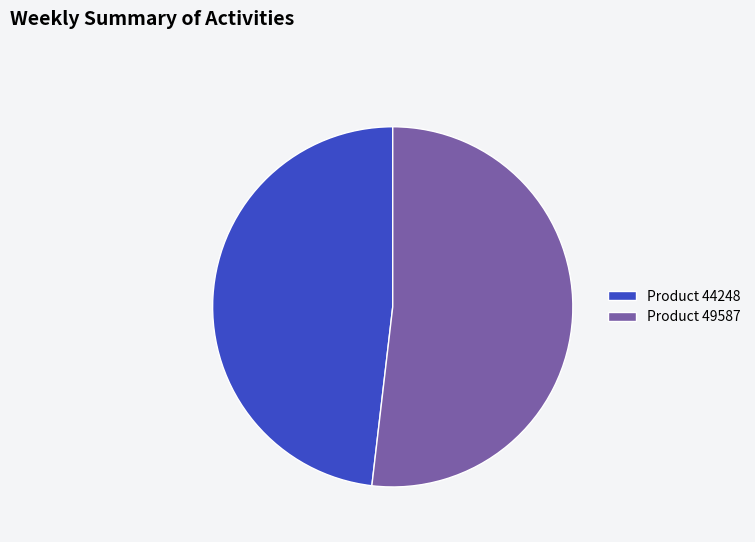

Between Product 44248 and Product 49587, which is larger?

Product 49587